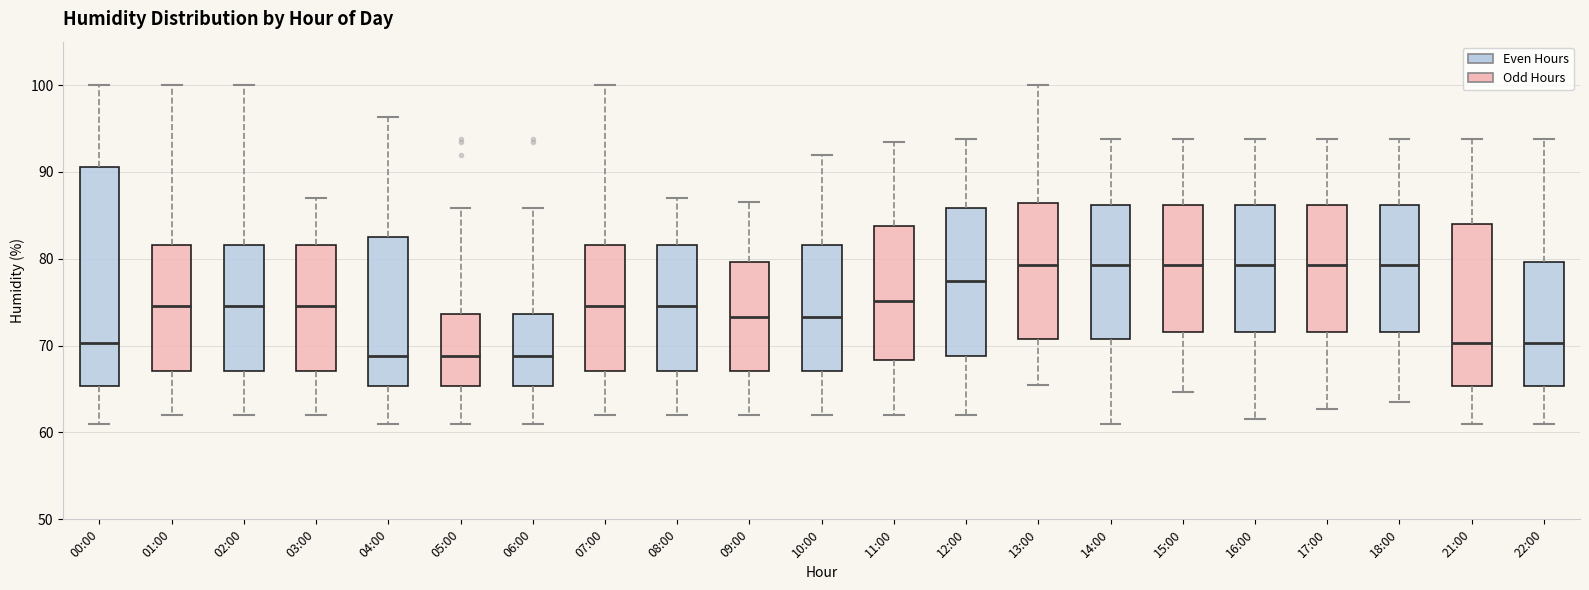

Reading left to right, transcribe this box plot: for each box, give where its median line is, the range the box spans, and where its two whiskers end, as read against the y-axis. The values are not printed on the chart, so give them approximately, as read against the axis.

00:00: median 70, box 65 to 91, whiskers 61 to 100
01:00: median 75, box 67 to 82, whiskers 62 to 100
02:00: median 75, box 67 to 82, whiskers 62 to 100
03:00: median 75, box 67 to 82, whiskers 62 to 87
04:00: median 69, box 65 to 82, whiskers 61 to 96
05:00: median 69, box 65 to 74, whiskers 61 to 86
06:00: median 69, box 65 to 74, whiskers 61 to 86
07:00: median 75, box 67 to 82, whiskers 62 to 100
08:00: median 75, box 67 to 82, whiskers 62 to 87
09:00: median 73, box 67 to 80, whiskers 62 to 87
10:00: median 73, box 67 to 82, whiskers 62 to 92
11:00: median 75, box 68 to 84, whiskers 62 to 94
12:00: median 77, box 69 to 86, whiskers 62 to 94
13:00: median 79, box 71 to 86, whiskers 66 to 100
14:00: median 79, box 71 to 86, whiskers 61 to 94
15:00: median 79, box 72 to 86, whiskers 65 to 94
16:00: median 79, box 72 to 86, whiskers 62 to 94
17:00: median 79, box 72 to 86, whiskers 63 to 94
18:00: median 79, box 72 to 86, whiskers 64 to 94
21:00: median 70, box 65 to 84, whiskers 61 to 94
22:00: median 70, box 65 to 80, whiskers 61 to 94